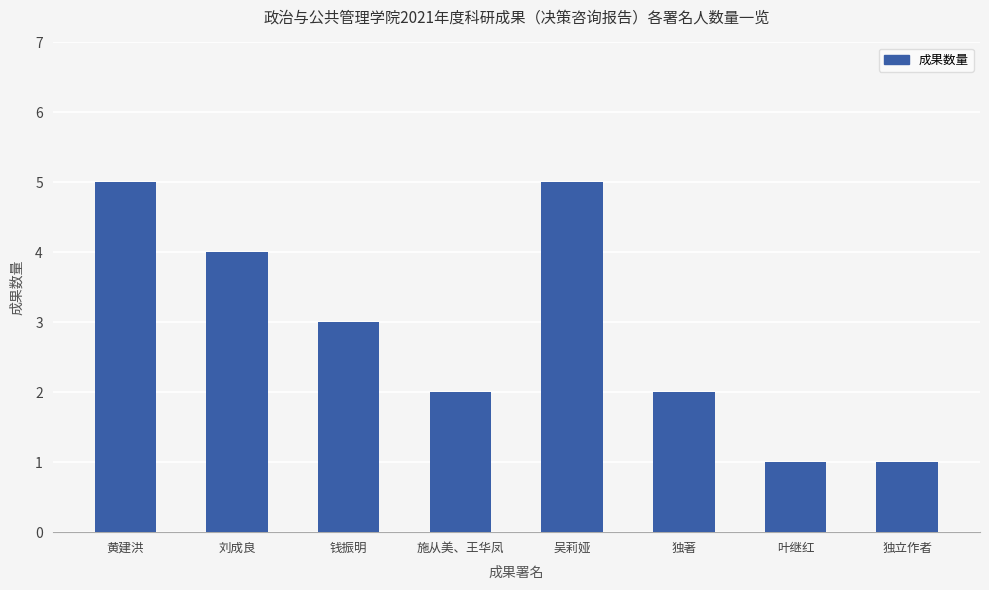

Does the chart contain stacked bars?

No